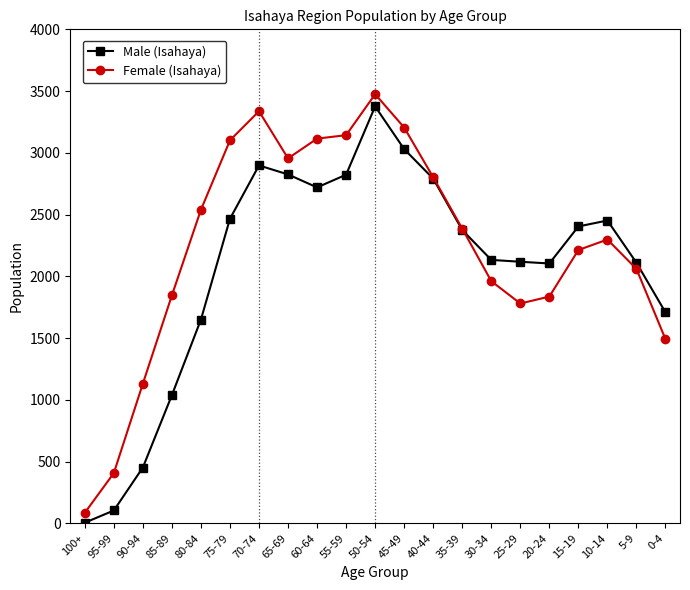

At which category does the chart reach its minimum across all series?

100+